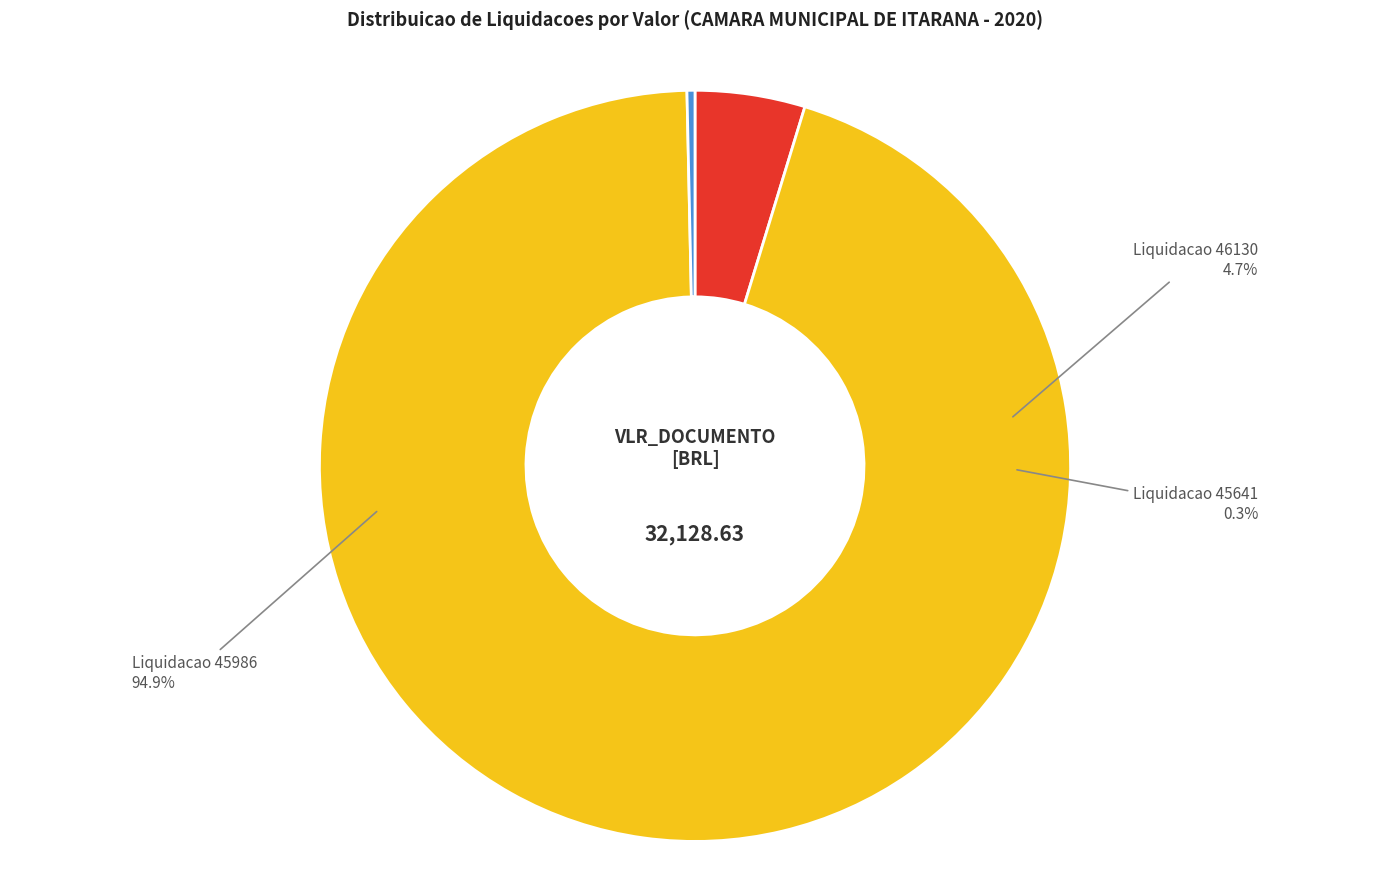

What portion of the pie excludes Liquidacao 45641?

99.7%